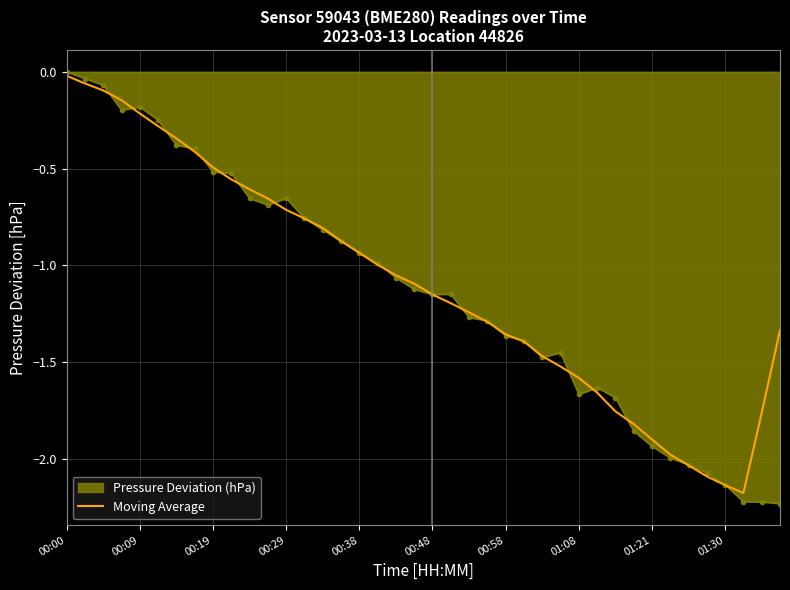

Reading right to left, extract all data points from this chart.

-1.3	-1.8	-2.2	-2.1	-2.1	-2.0	-2.0	-1.9	-1.8	-1.8	-1.7	-1.6	-1.5	-1.5	-1.4	-1.4	-1.3	-1.2	-1.2	-1.2	-1.1	-1.1	-1.0	-0.9	-0.9	-0.8	-0.8	-0.7	-0.7	-0.6	-0.6	-0.5	-0.4	-0.3	-0.3	-0.2	-0.1	-0.1	-0.1	-0.0